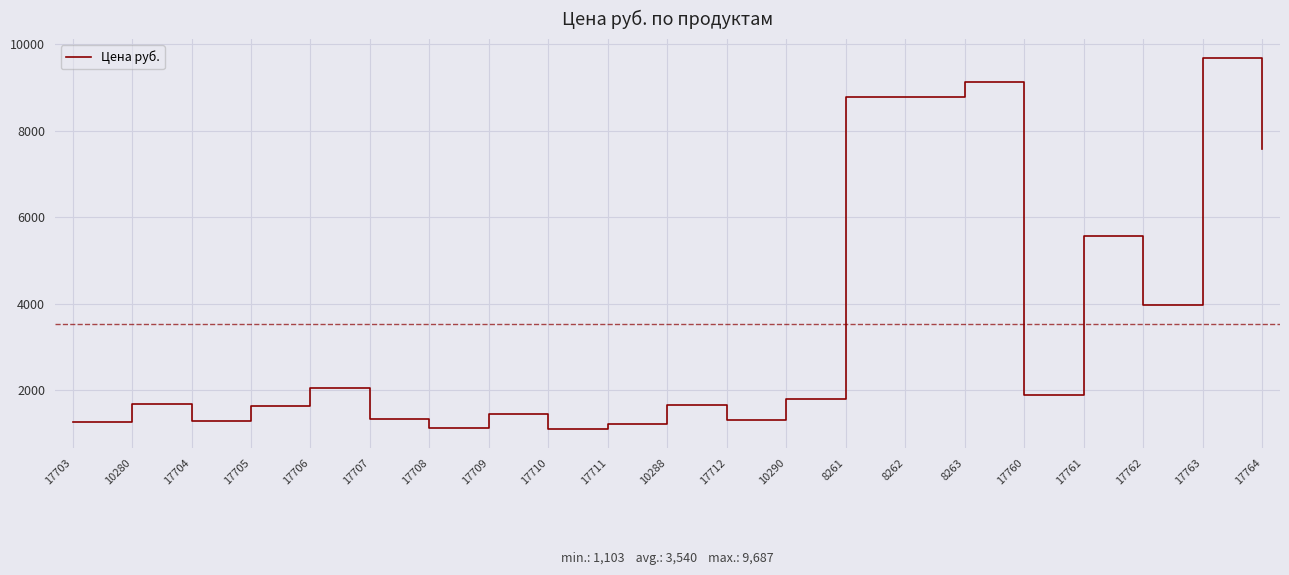

Does the chart display data point markers on the line(s)?

No